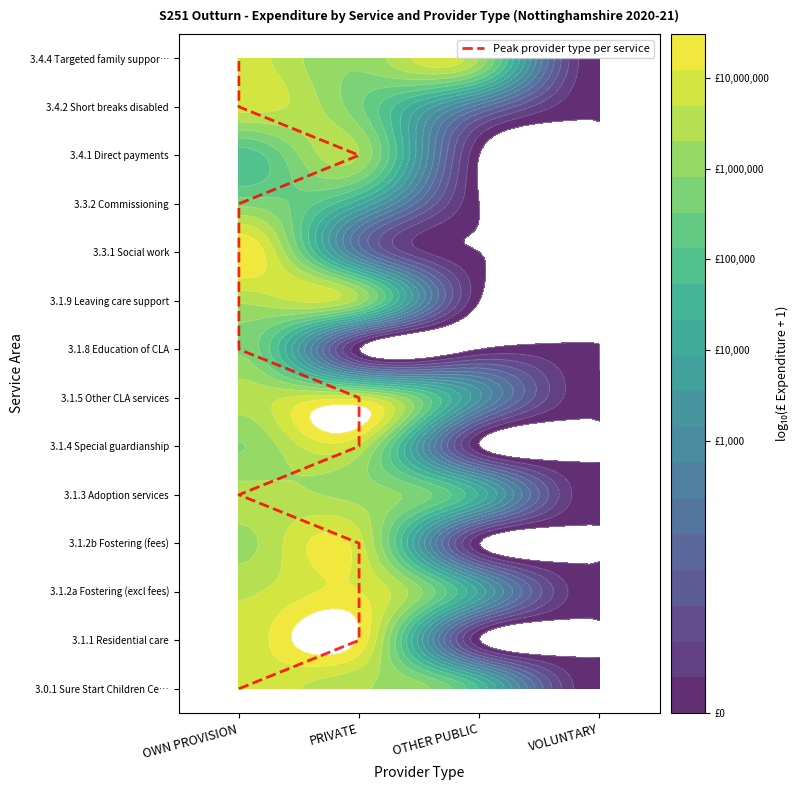

Between OWN PROVISION and PRIVATE, which is larger?

OWN PROVISION